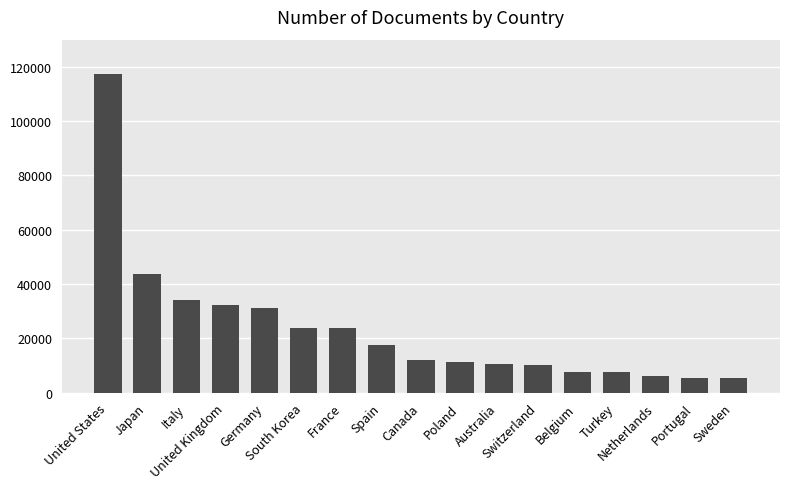

What is the difference between the maximum and minimum values?

111834